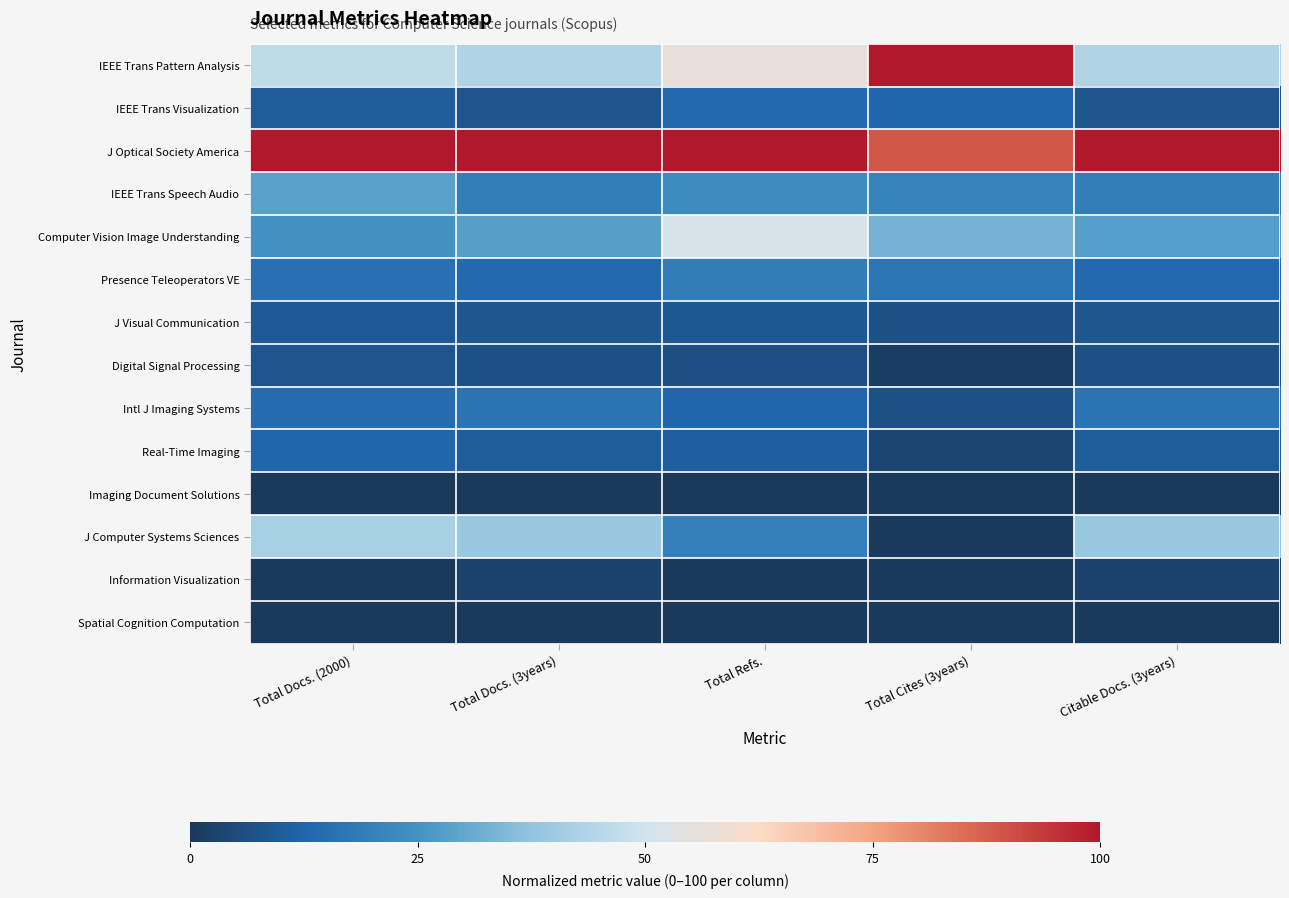

At Citable Docs. (3years), list the series in order from largest to smallest.

J Optical Society America, IEEE Trans Pattern Analysis, J Computer Systems Sciences, Computer Vision Image Understanding, IEEE Trans Speech Audio, Intl J Imaging Systems, Presence Teleoperators VE, Real-Time Imaging, J Visual Communication, IEEE Trans Visualization, Digital Signal Processing, Information Visualization, Imaging Document Solutions, Spatial Cognition Computation